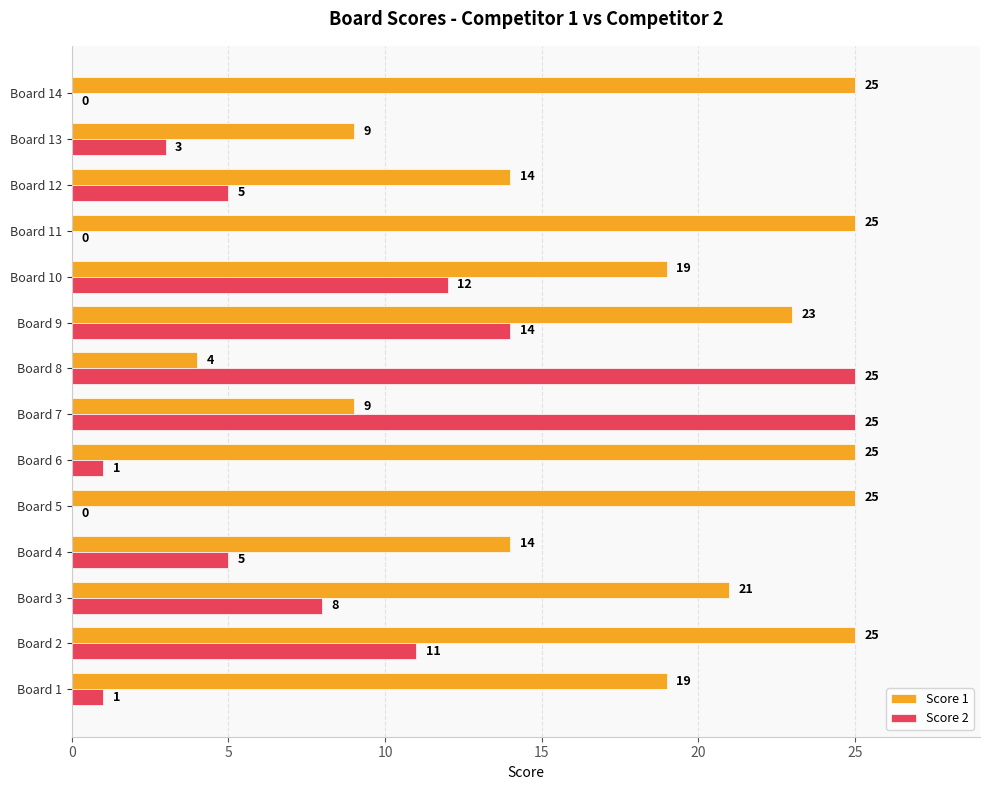

Is it true that Score 2 equals 2 at Board 3?

False